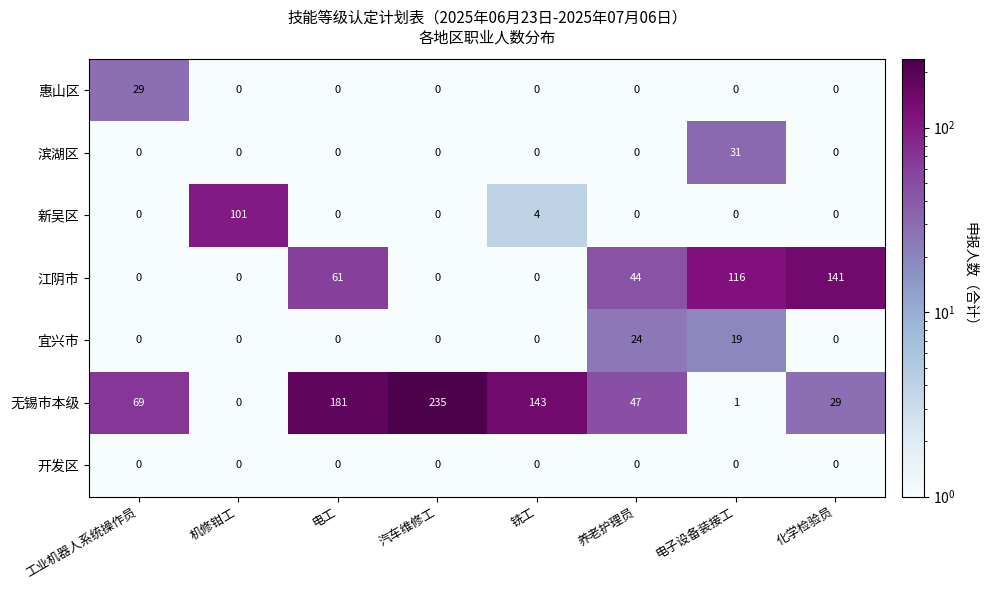

Is it true that 滨湖区 equals 0 at 化学检验员?

True